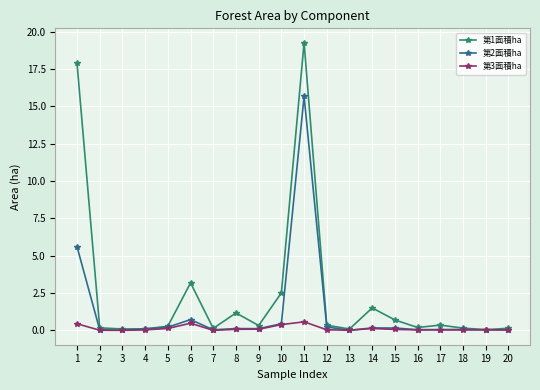

What is the total value across all series at 14?

1.8